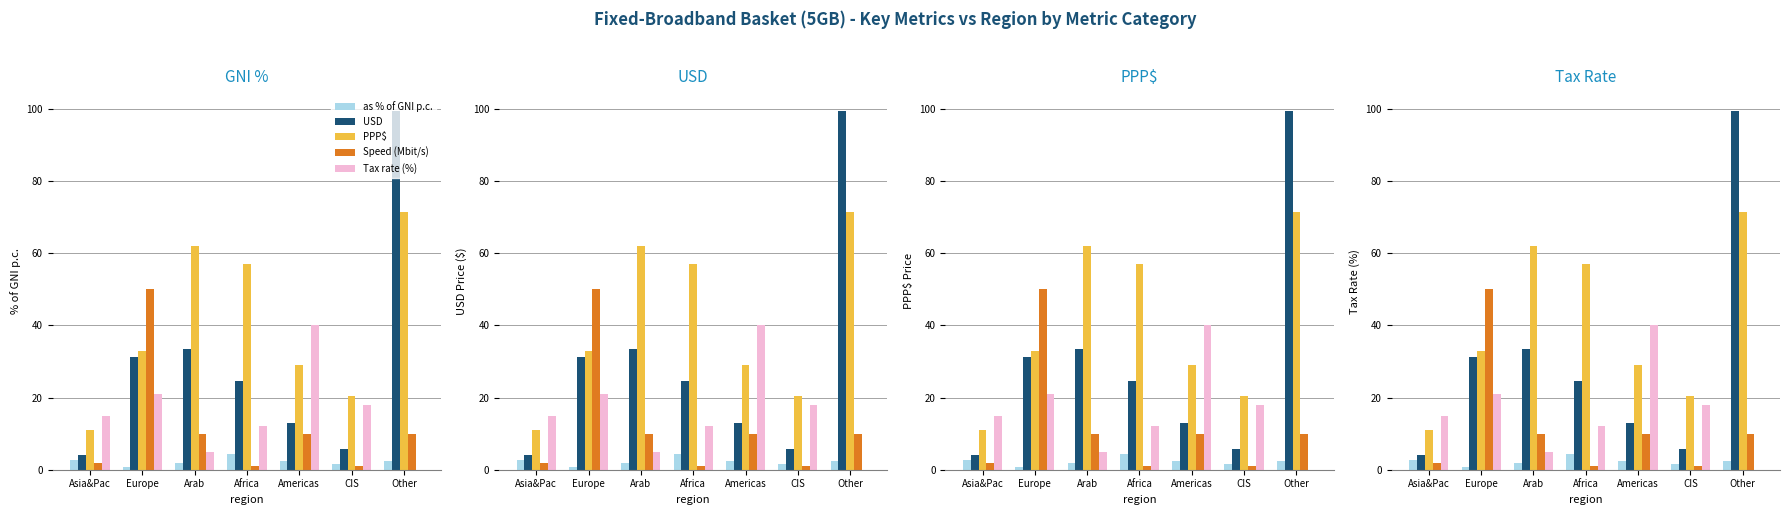

What is the value of the USD bar at the 1st from the left?

4.1